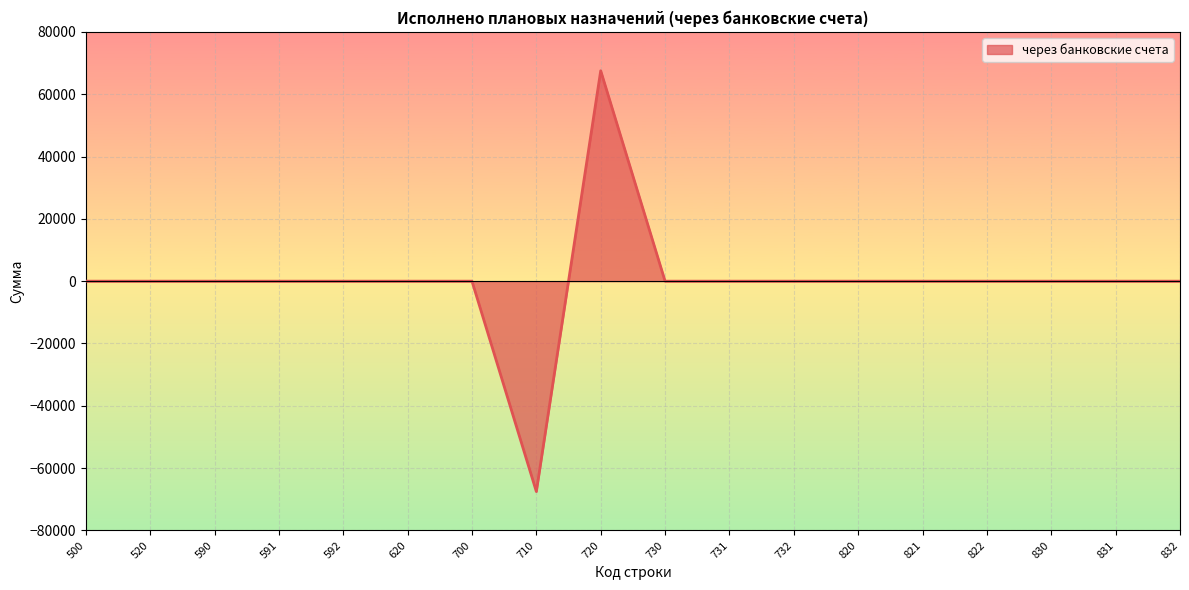

What is the greatest value displayed?

67509.6